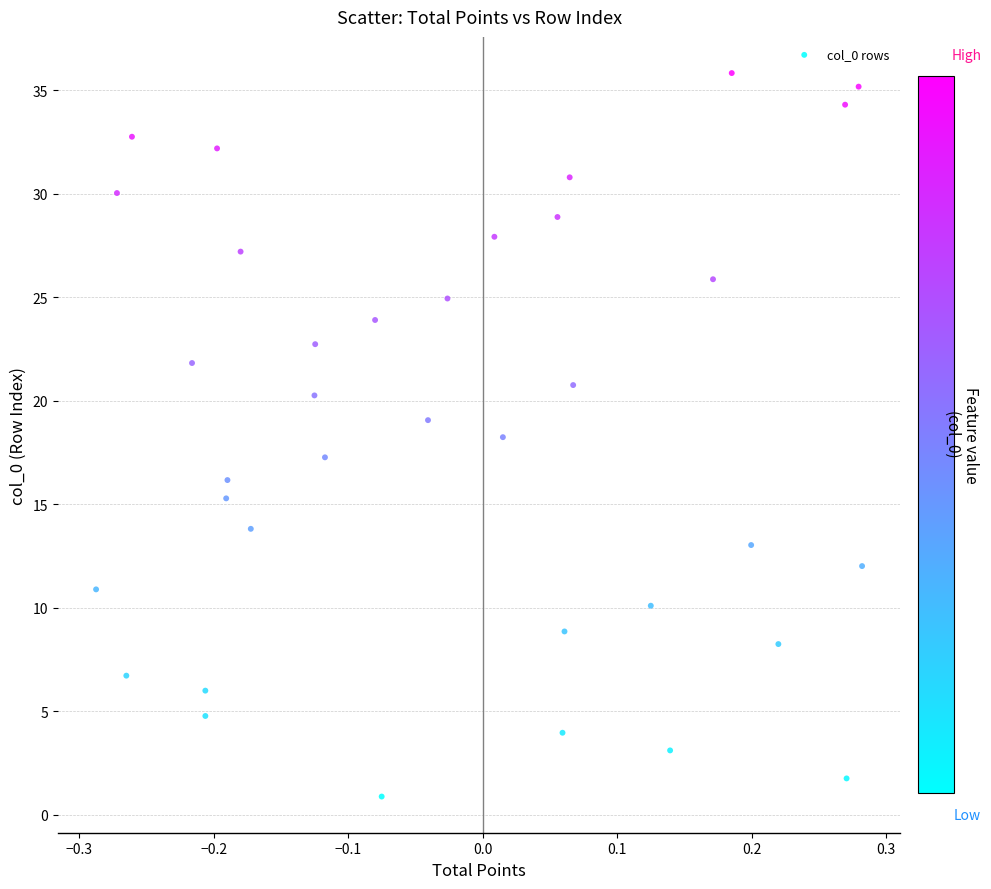

What is the range of X values (max minus min)?

0.6